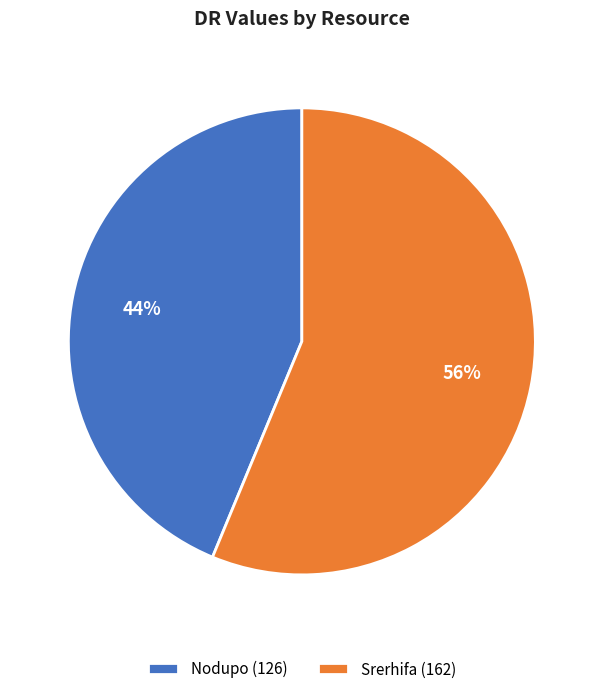

How many slices are in this pie chart?

2